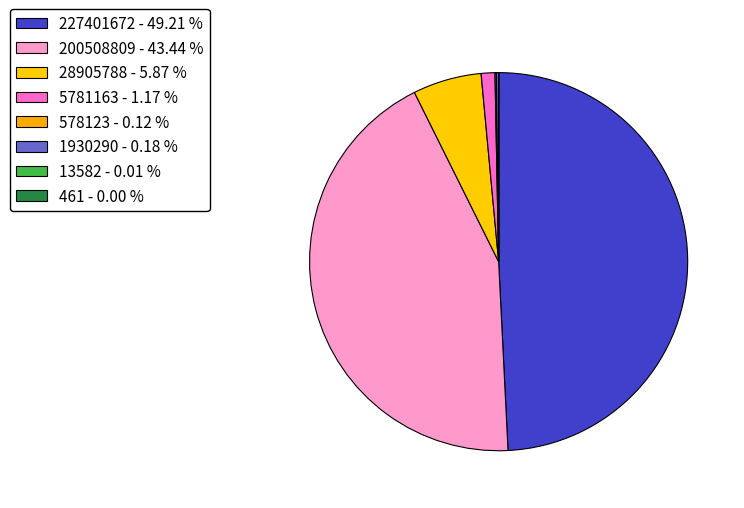

Is there a majority slice in this chart?

No